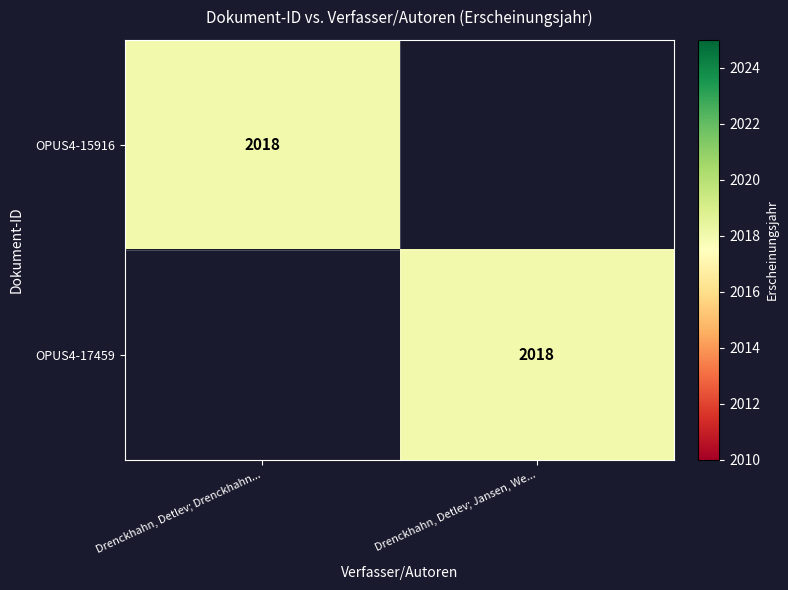

At which category is the sum across all series the highest?

Drenckhahn, Detlev; Drenckhahn...